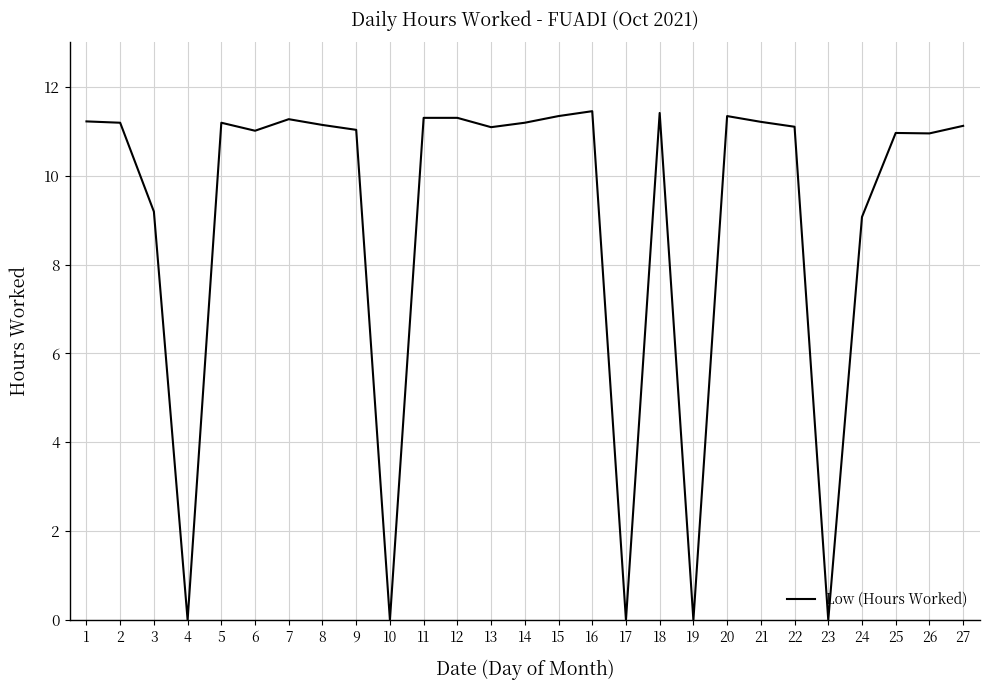

At which label is the value closest to 5?

24